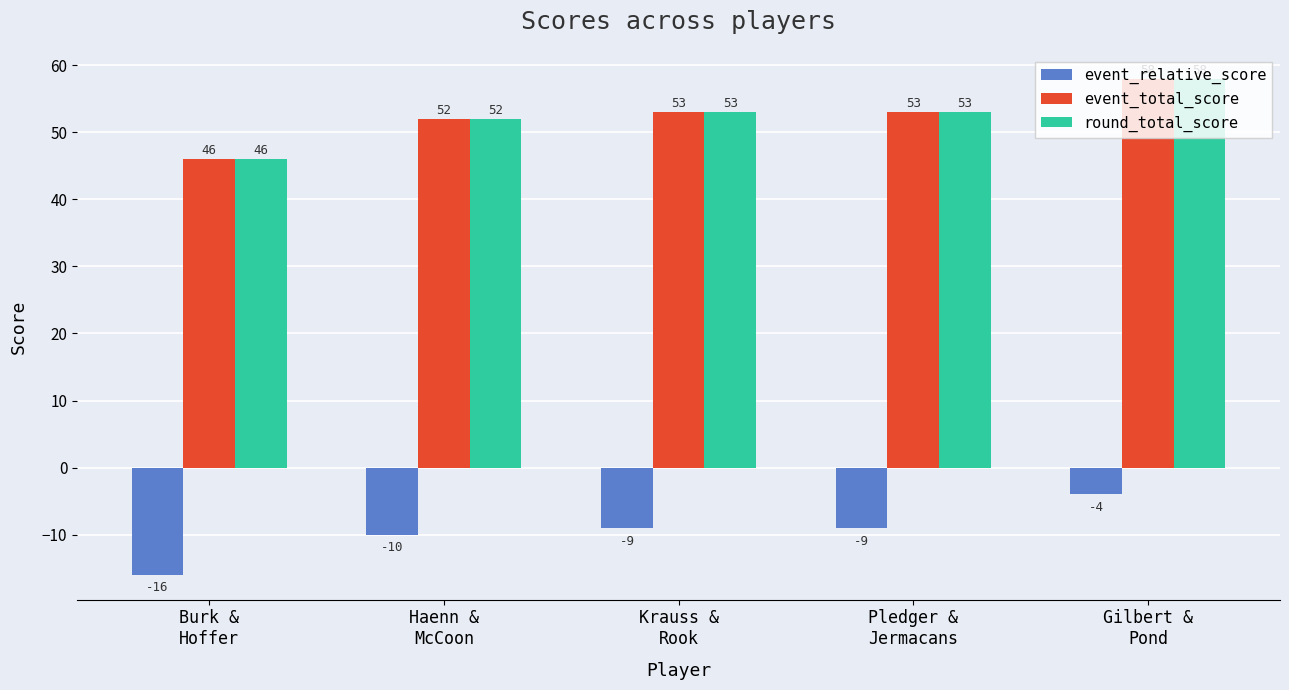

Is the value of event_relative_score at Pledger &
Jermacans greater than the value of round_total_score at Haenn &
McCoon?

No